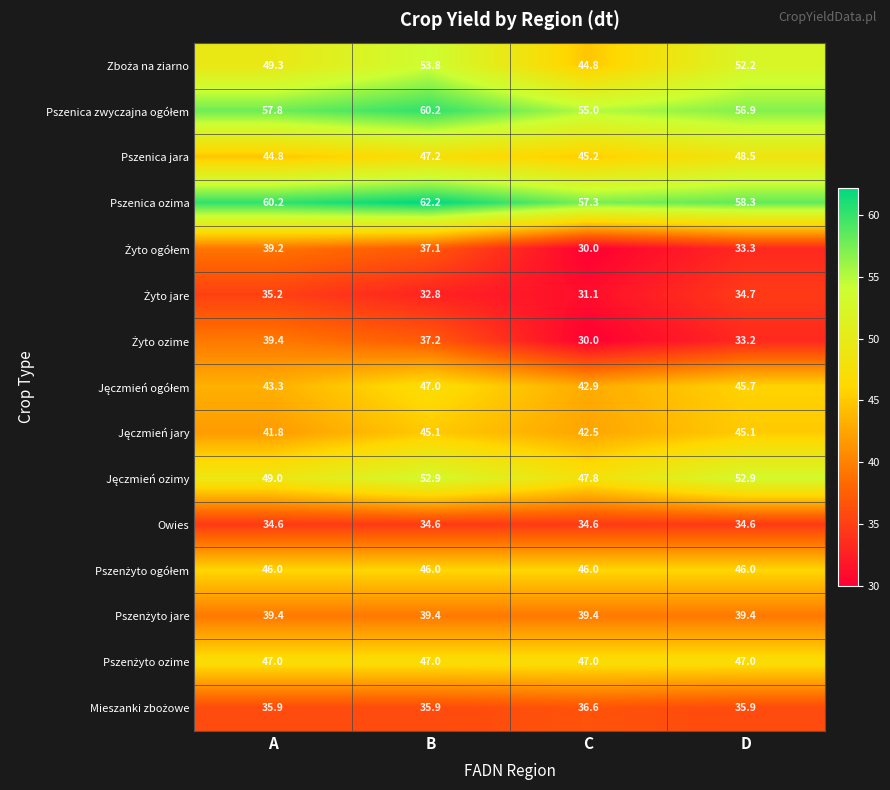

The Owies series shows 45.3 at D. True or false?

False